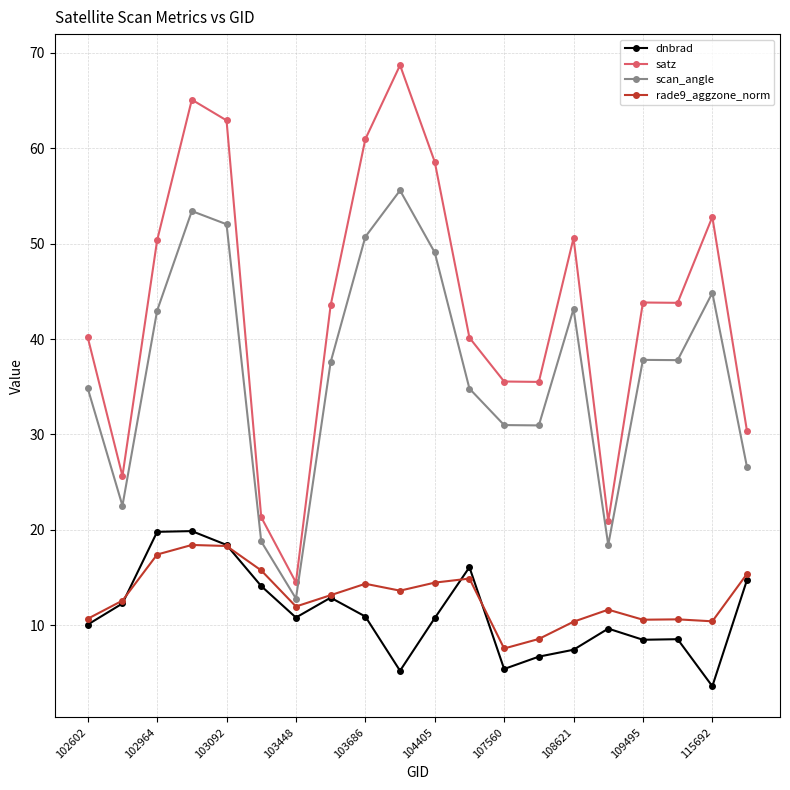

In dnbrad, how many points are lower than both neighbors (excluding endpoints)?

5